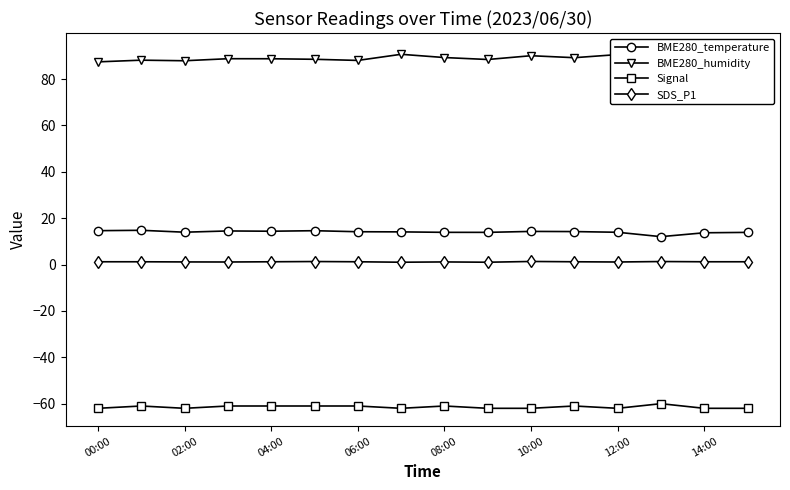

True or false: Signal has more than 0 interior local peaks.

True